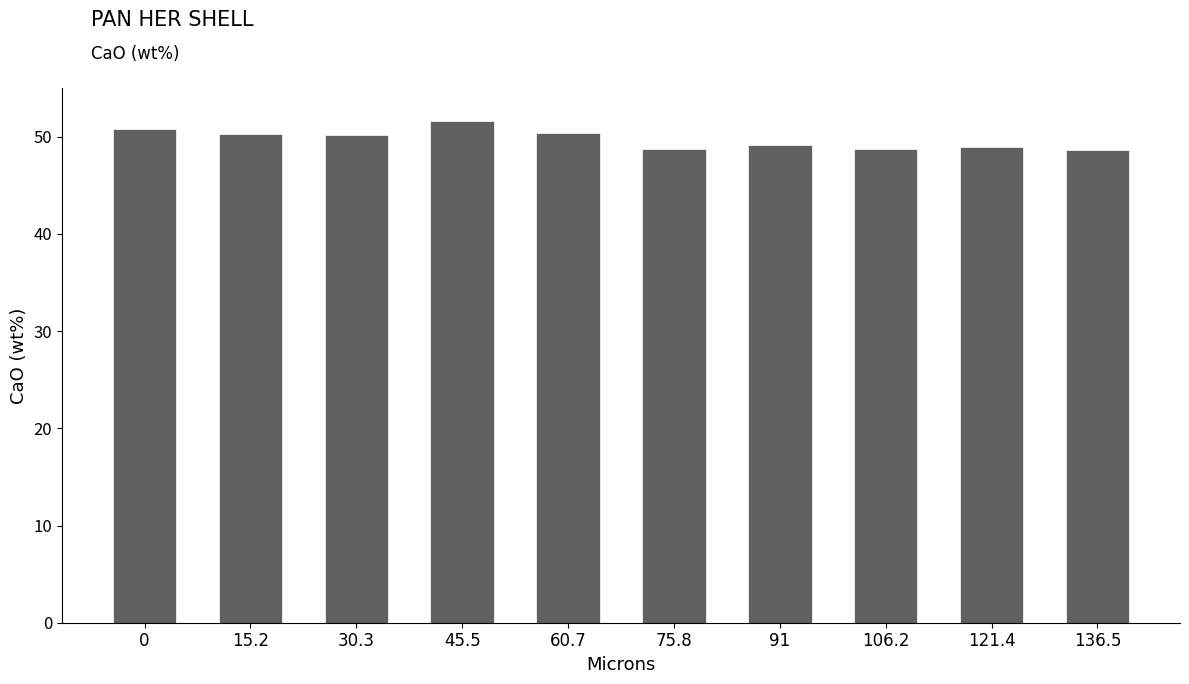

What is the ratio of the value at 45.5 to the value at 121.4?

1.1